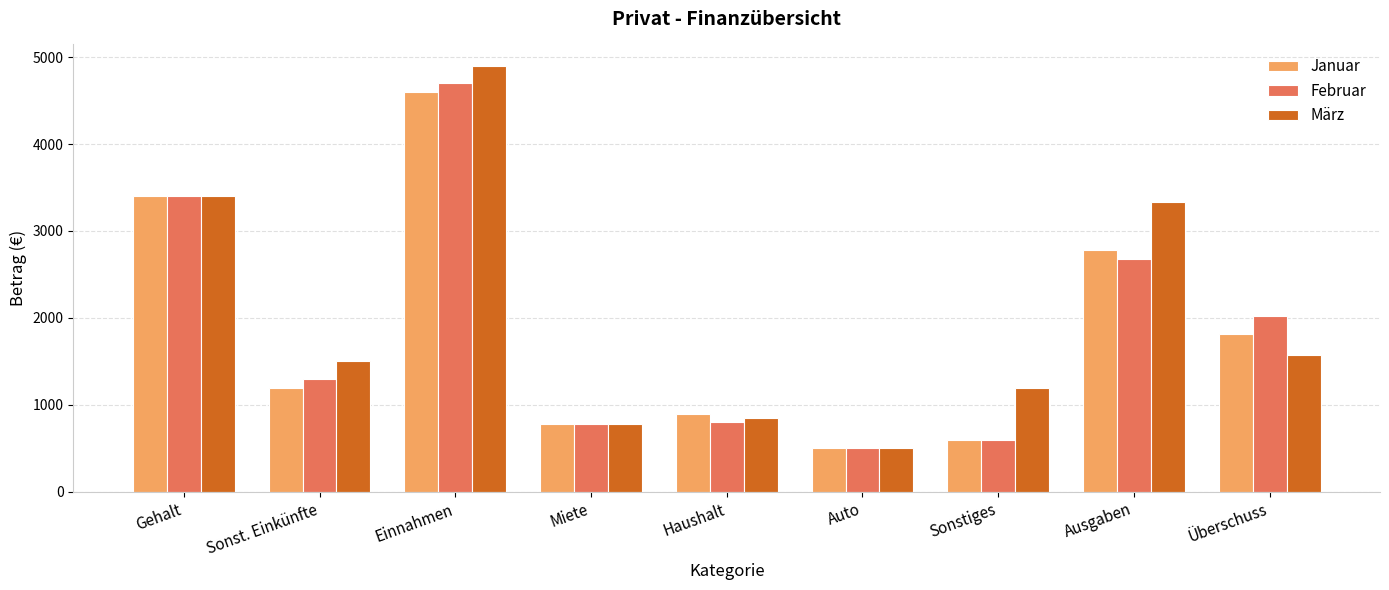

Count the number of categories in the chart.

9